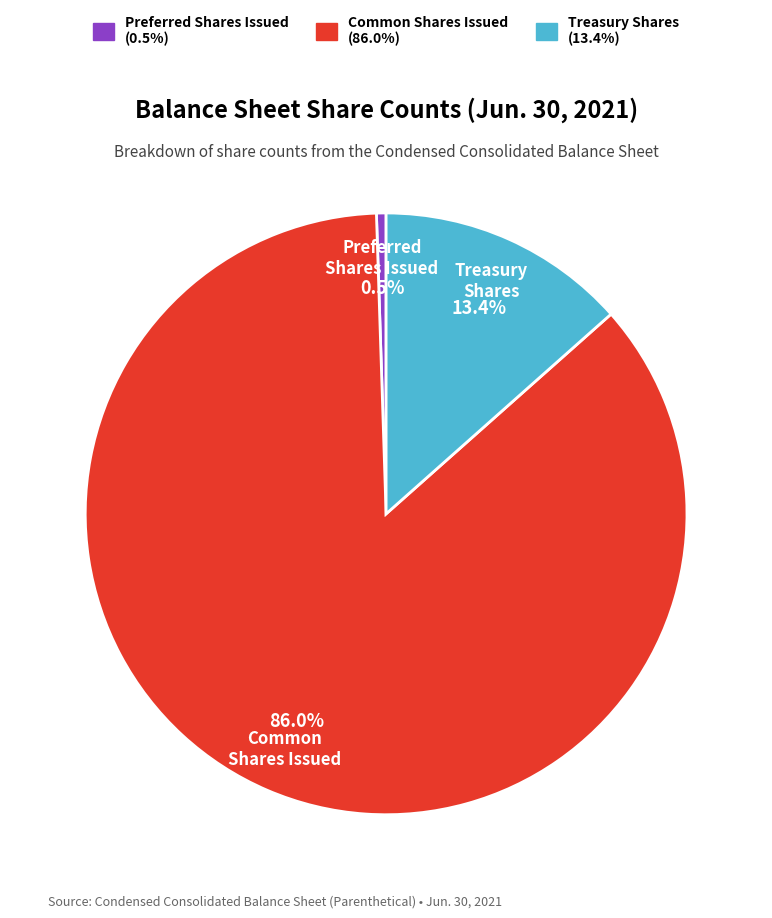

Is there a majority slice in this chart?

Yes